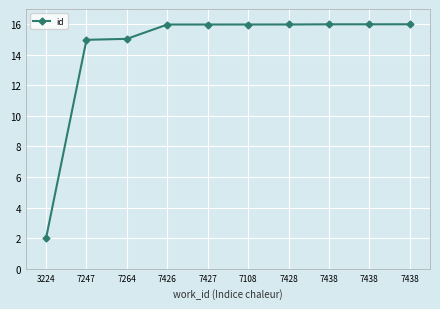

What is the change in value from 7247 to 7108?

+1.0